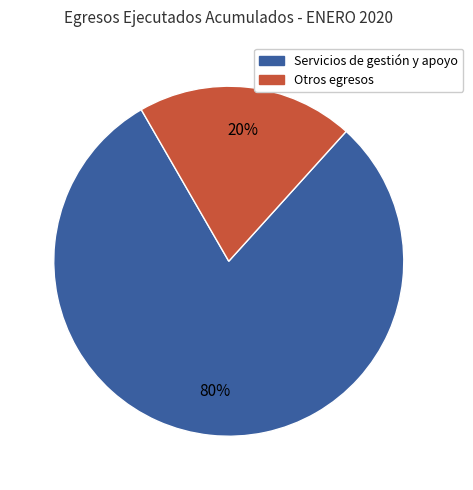

Is there any slice that represents more than half of the pie?

Yes